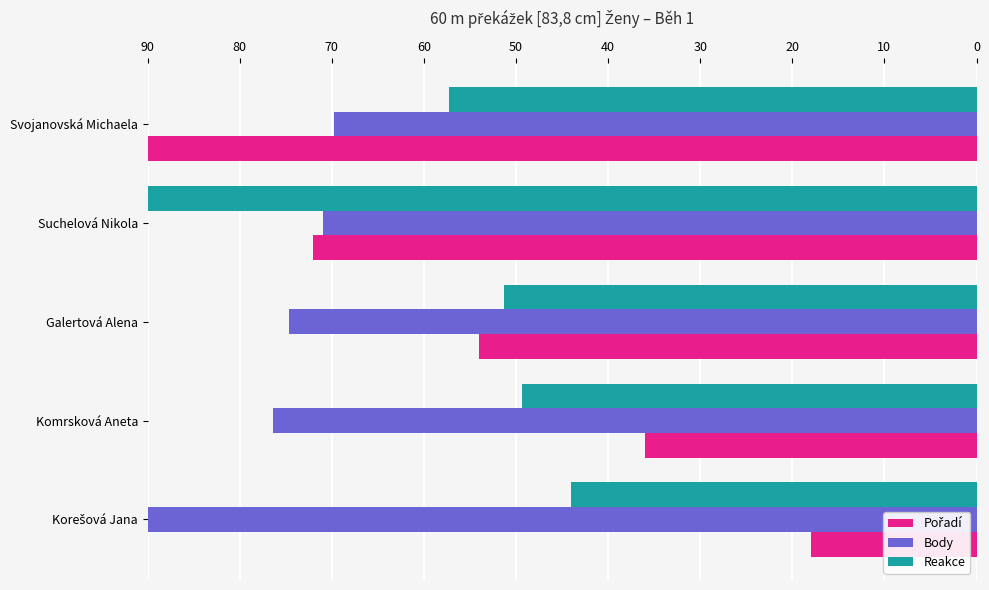

Where is Reakce nearest to the value 67?

Svojanovská Michaela